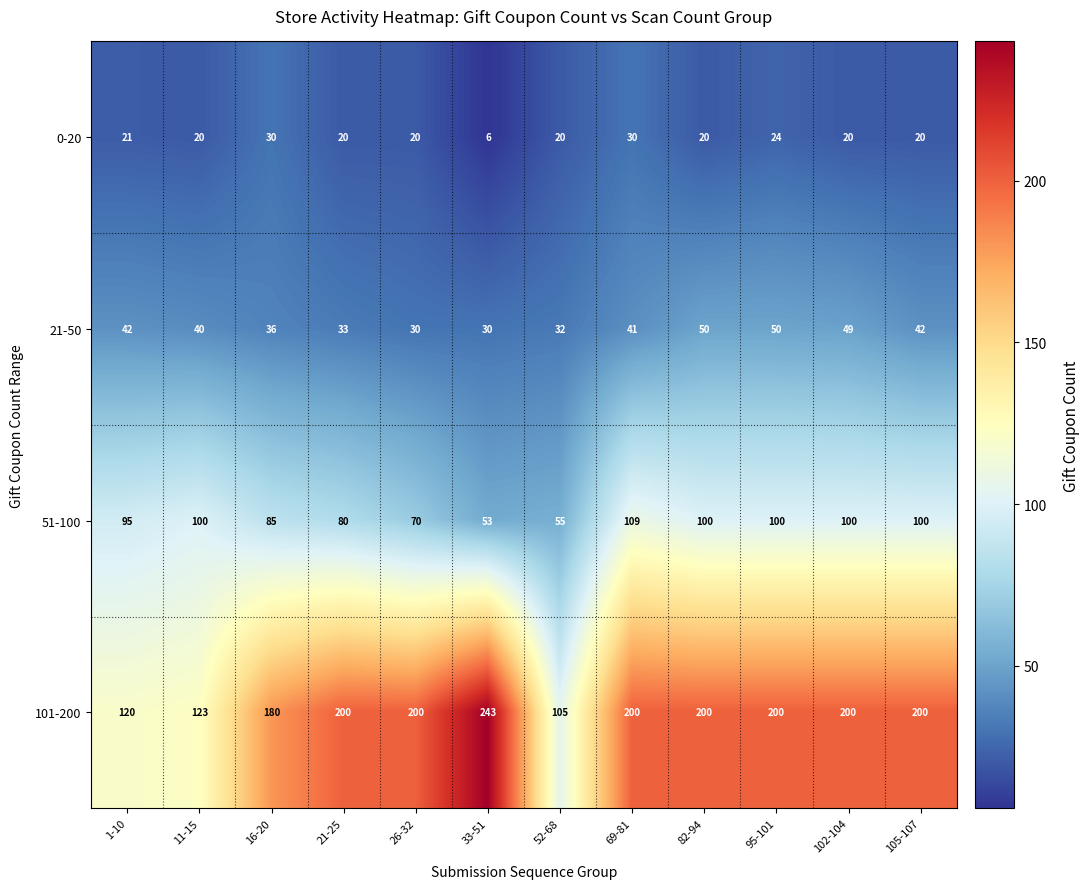

List the series in order of their peak value, lowest first.

0-20, 21-50, 51-100, 101-200